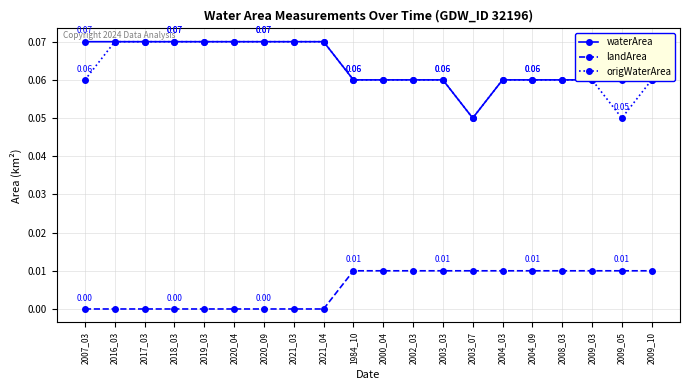

What position from the right is 2002_03?

9